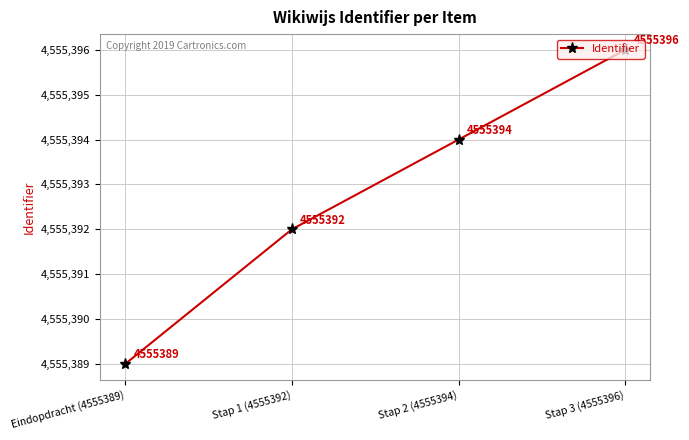

True or false: the data has more than 2 interior local peaks.

False